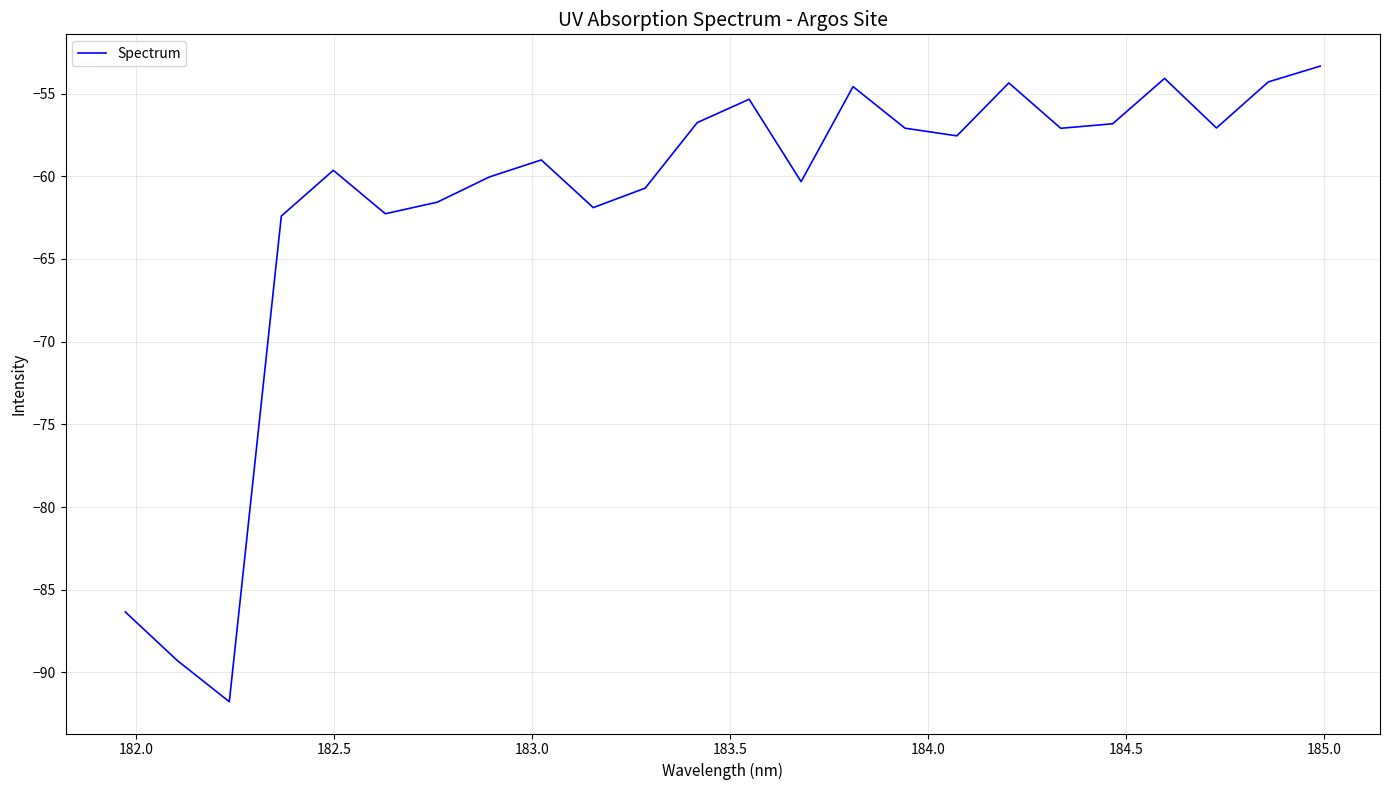

What is the maximum value shown in the chart?

-53.3